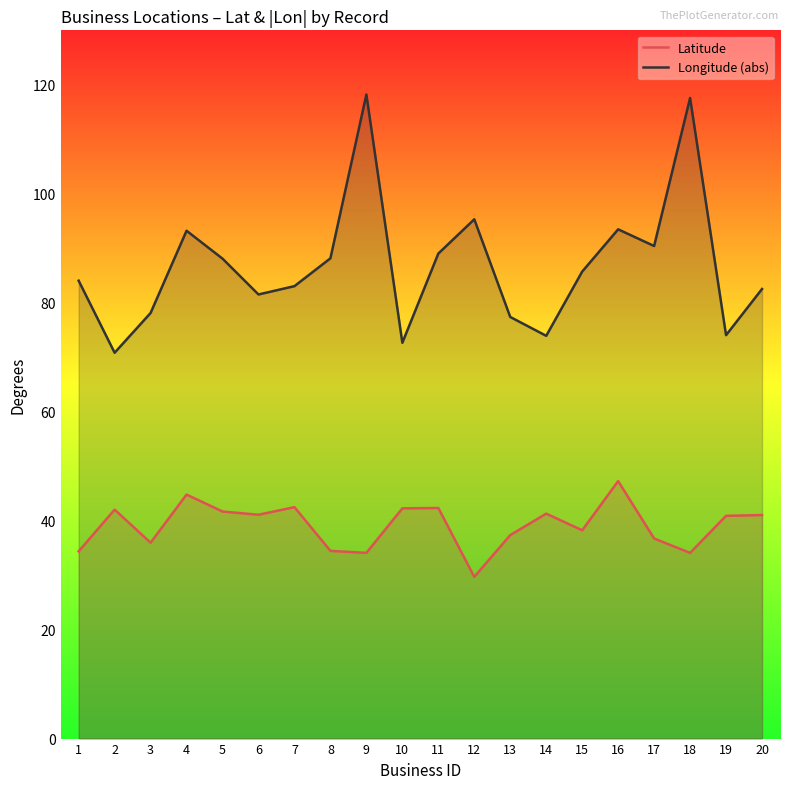

At which category is the sum across all series the highest?

9